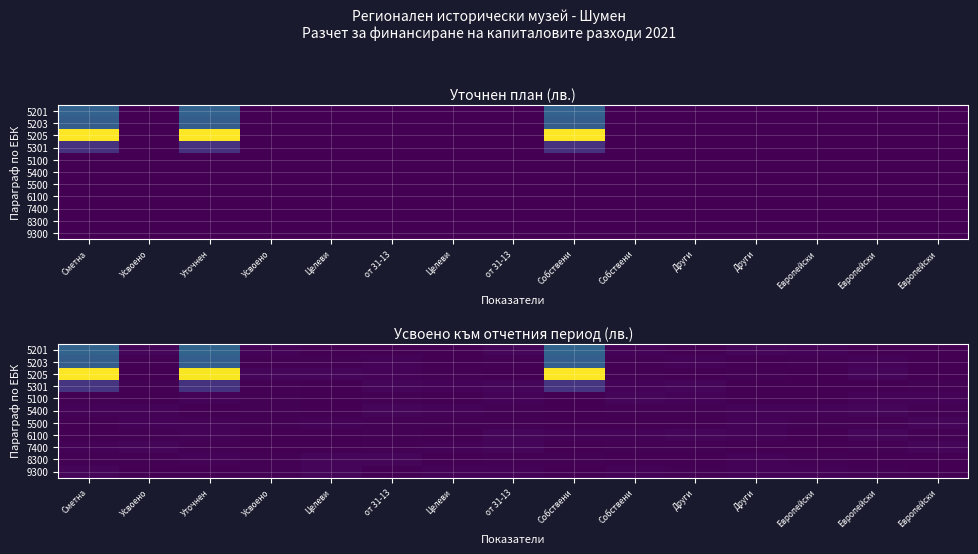

Between Уточнен and Усвоено, which series saw the biggest shift?

5205